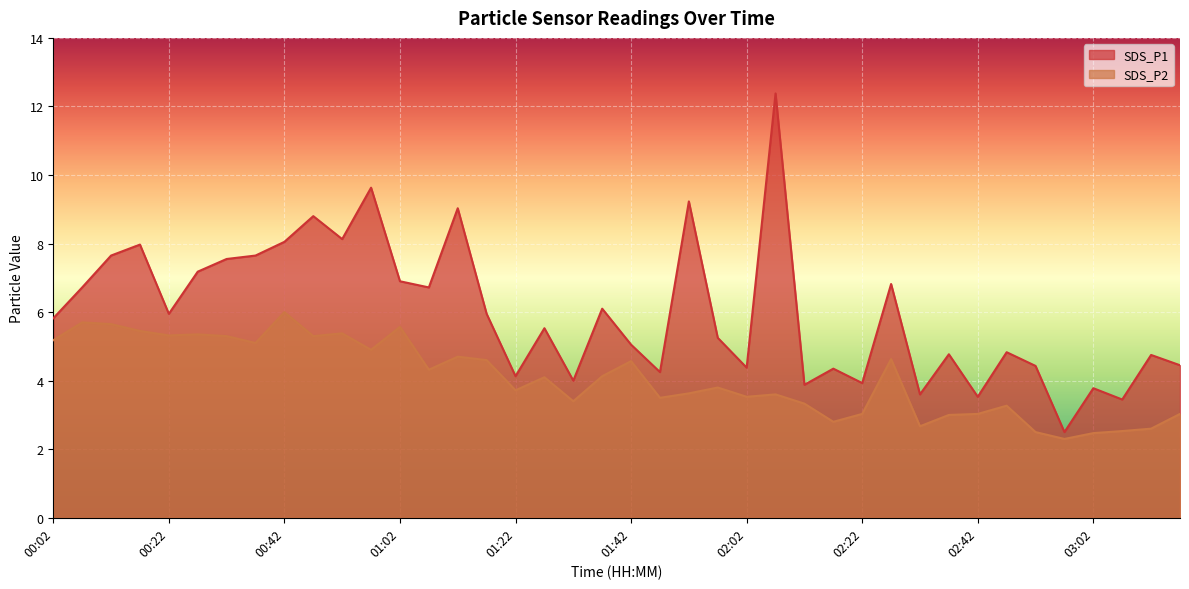

Reading left to right, list all the values displayed in this chart.

SDS_P1: 00:02=5.8	00:07=6.7	00:12=7.7	00:17=8.0	00:22=6.0	00:27=7.2	00:32=7.5	00:37=7.7	00:42=8.1	00:47=8.8	00:52=8.1	00:57=9.6	01:02=6.9	01:07=6.7	01:12=9.0	01:17=6.0	01:22=4.1	01:27=5.5	01:32=4.0	01:37=6.1	01:42=5.0	01:47=4.2	01:52=9.2	01:57=5.2	02:02=4.4	02:07=12.4	02:12=3.9	02:17=4.3	02:22=3.9	02:27=6.8	02:32=3.6	02:37=4.8	02:42=3.5	02:47=4.8	02:52=4.4	02:57=2.5	03:02=3.8	03:08=3.5	03:13=4.8	03:18=4.5
SDS_P2: 00:02=5.2	00:07=5.7	00:12=5.7	00:17=5.5	00:22=5.3	00:27=5.3	00:32=5.3	00:37=5.1	00:42=6.0	00:47=5.3	00:52=5.4	00:57=4.9	01:02=5.6	01:07=4.3	01:12=4.7	01:17=4.6	01:22=3.7	01:27=4.1	01:32=3.4	01:37=4.1	01:42=4.6	01:47=3.5	01:52=3.6	01:57=3.8	02:02=3.5	02:07=3.6	02:12=3.3	02:17=2.8	02:22=3.0	02:27=4.6	02:32=2.7	02:37=3.0	02:42=3.0	02:47=3.3	02:52=2.5	02:57=2.3	03:02=2.5	03:08=2.5	03:13=2.6	03:18=3.0